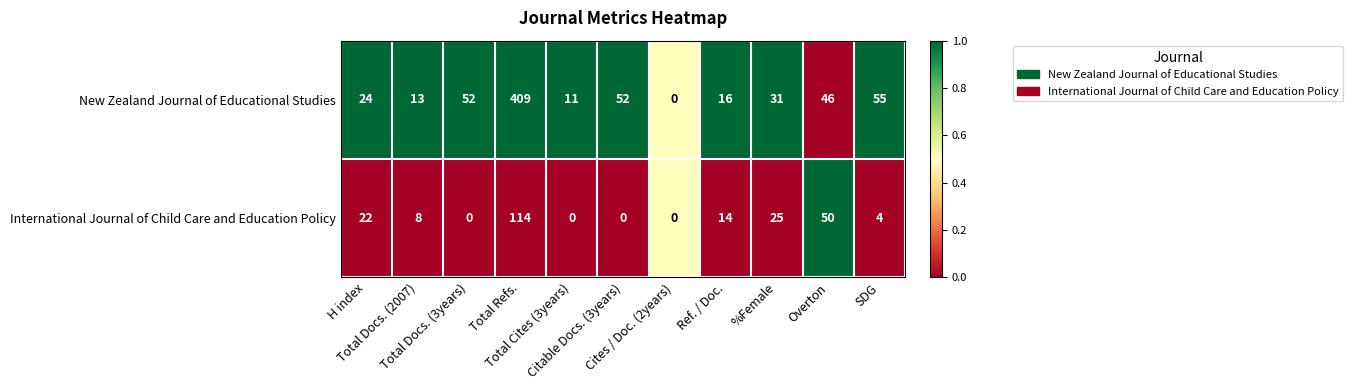

Which series has the largest total across all categories?

New Zealand Journal of Educational Studies